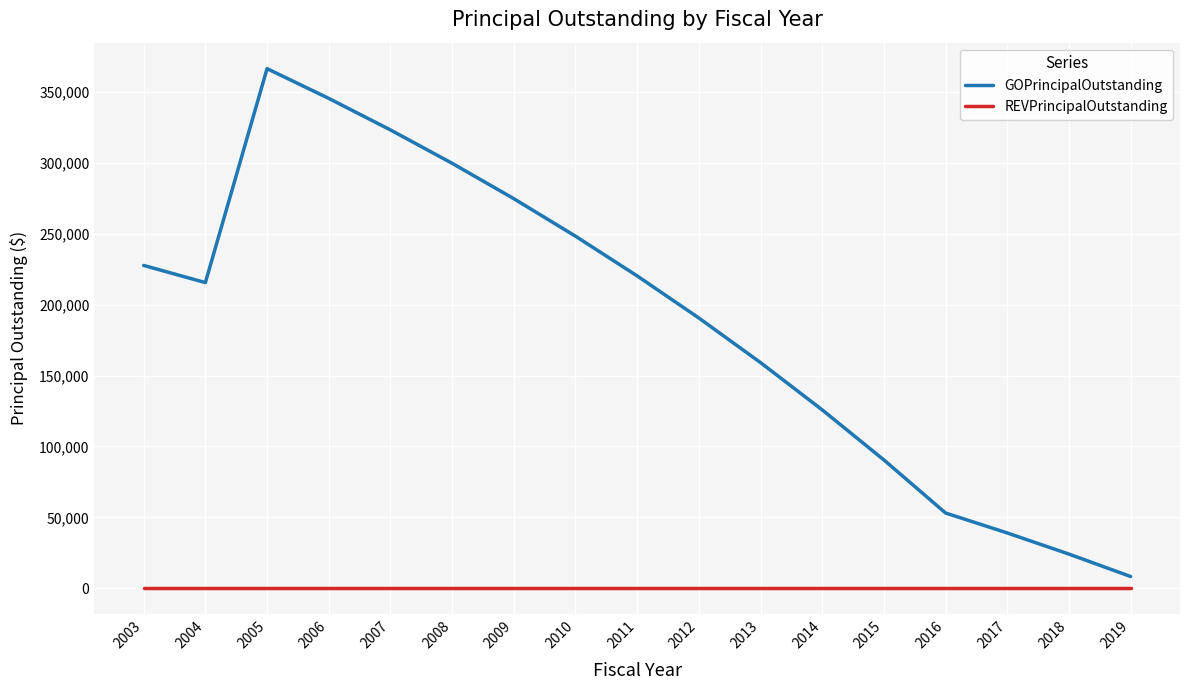

What is the maximum value shown in the chart?

366554.6